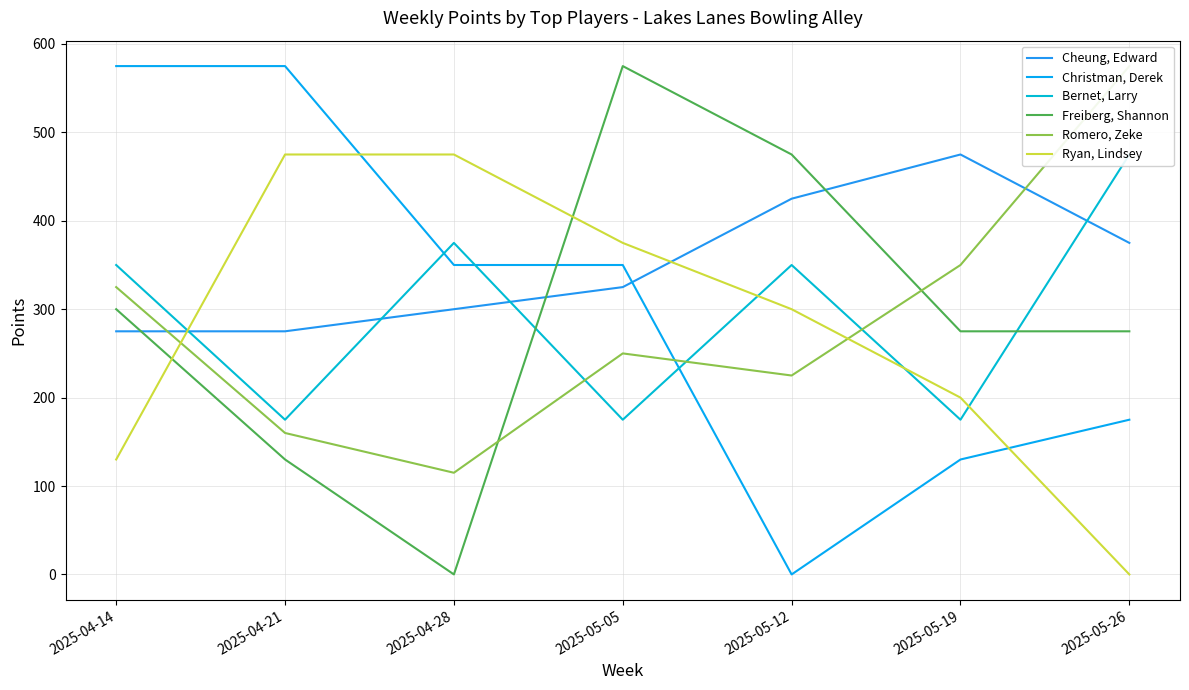

What are all the series names shown in the legend?

Cheung, Edward, Christman, Derek, Bernet, Larry, Freiberg, Shannon, Romero, Zeke, Ryan, Lindsey